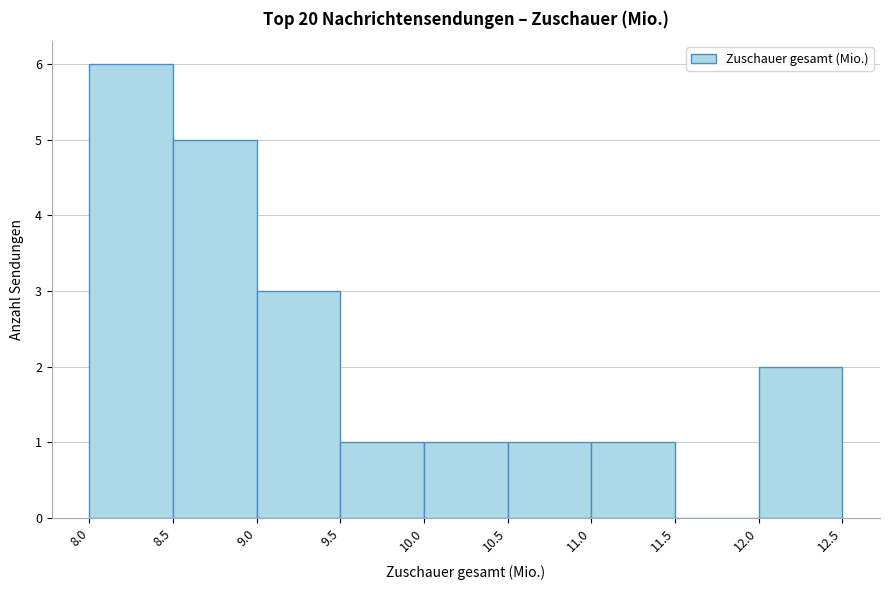

Over which range of the x-axis is the bar tallest?

8.0 to 8.5